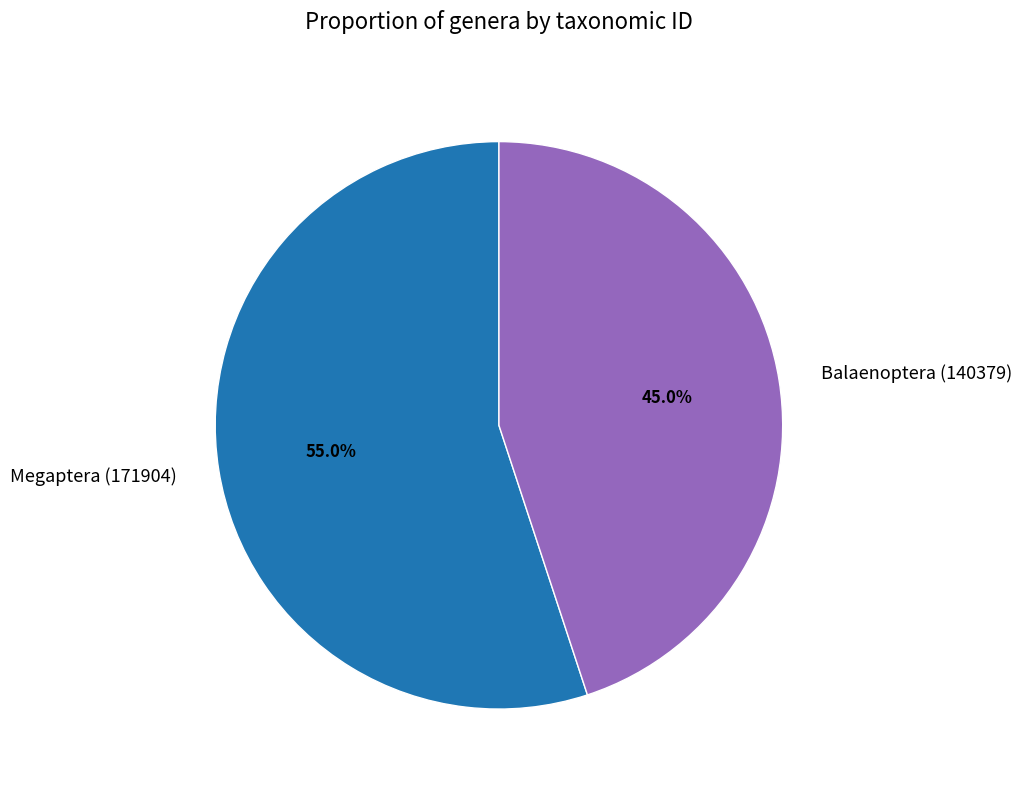

How many segments does this pie chart have?

2